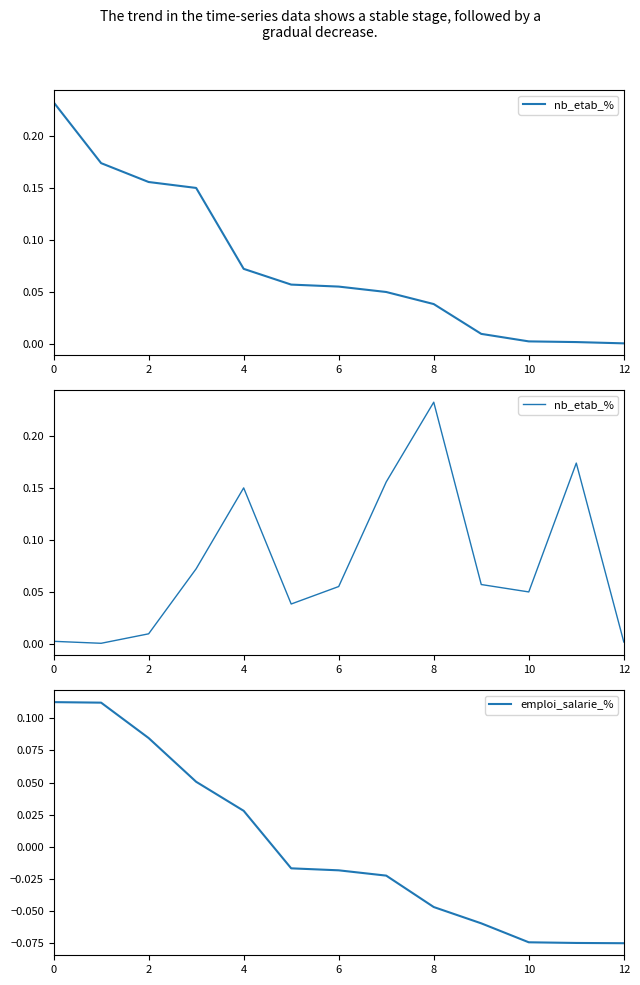

How many intersections are there between nb_etab_% and emploi_salarie_%?

1